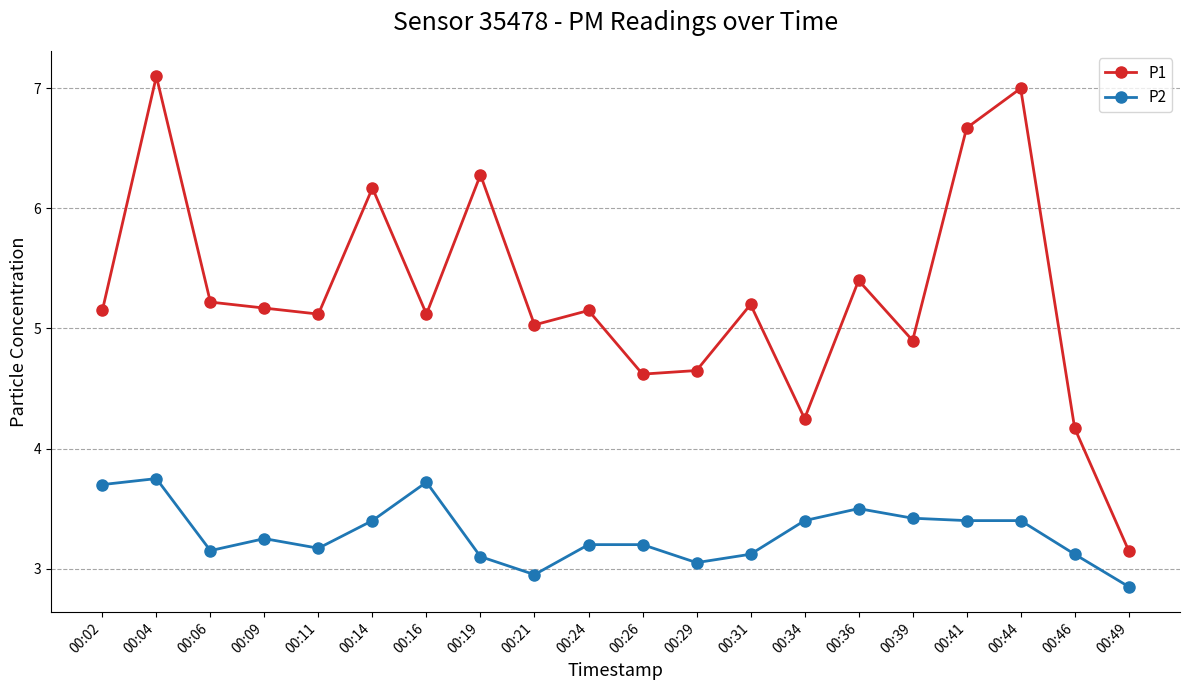

What is the maximum value shown in the chart?

7.1